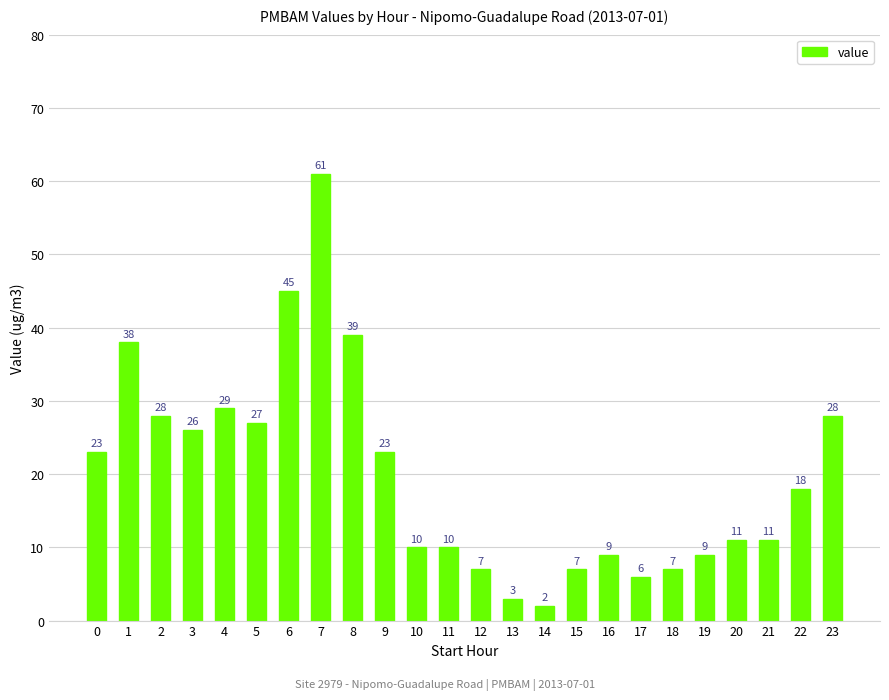

The value at 1 is 58. True or false?

False